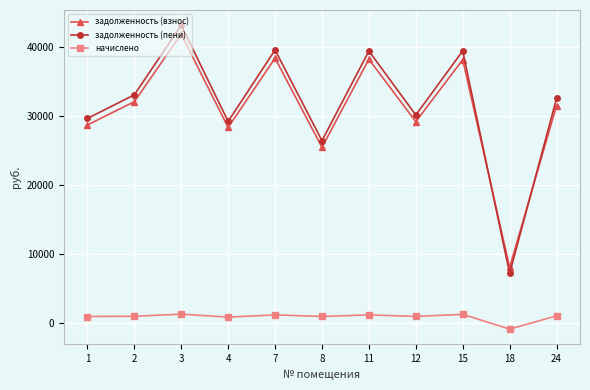

Where is the first local maximum for задолженность (пени)?

3